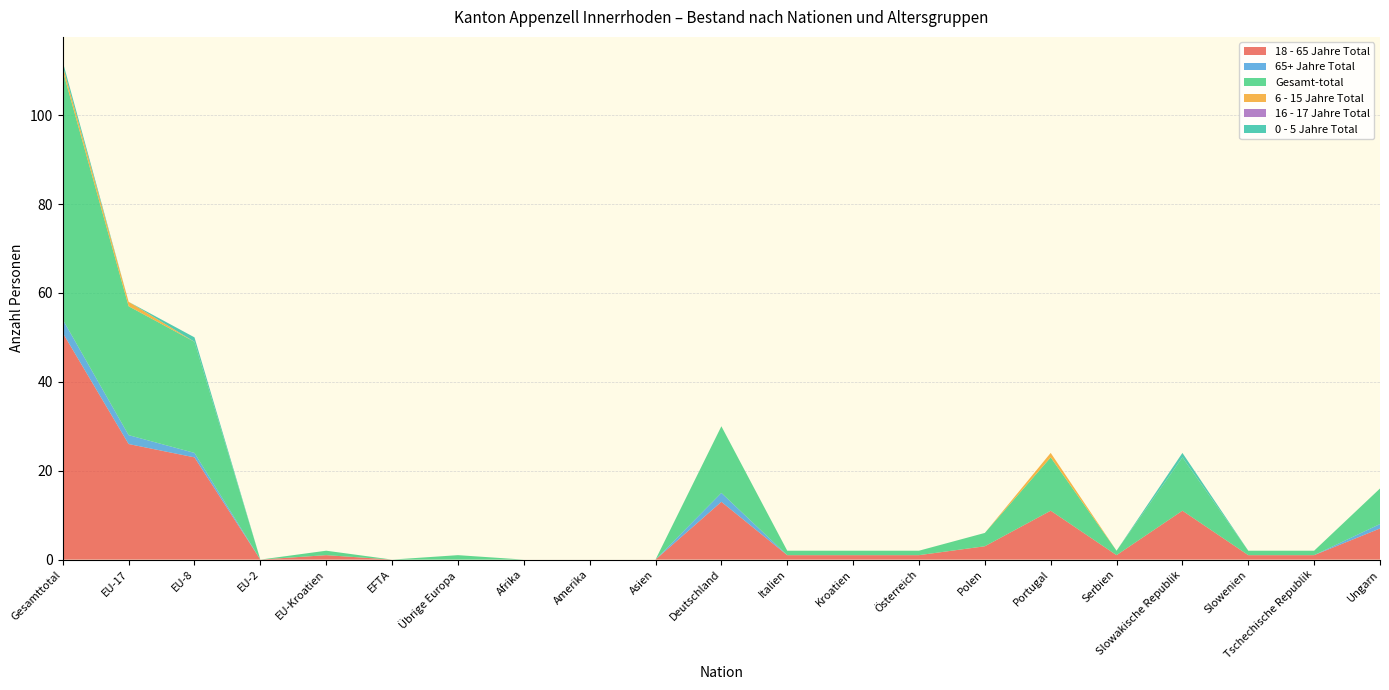

Reading right to left, list all the values displayed in this chart.

18 - 65 Jahre Total: Ungarn=7	Tschechische Republik=1	Slowenien=1	Slowakische Republik=11	Serbien=1	Portugal=11	Polen=3	Österreich=1	Kroatien=1	Italien=1	Deutschland=13	Asien=0	Amerika=0	Afrika=0	Übrige Europa=0	EFTA=0	EU-Kroatien=1	EU-2=0	EU-8=23	EU-17=26	Gesamttotal=51
65+ Jahre Total: Ungarn=1	Tschechische Republik=0	Slowenien=0	Slowakische Republik=0	Serbien=0	Portugal=0	Polen=0	Österreich=0	Kroatien=0	Italien=0	Deutschland=2	Asien=0	Amerika=0	Afrika=0	Übrige Europa=0	EFTA=0	EU-Kroatien=0	EU-2=0	EU-8=1	EU-17=2	Gesamttotal=3
Gesamt-total: Ungarn=8	Tschechische Republik=1	Slowenien=1	Slowakische Republik=12	Serbien=1	Portugal=12	Polen=3	Österreich=1	Kroatien=1	Italien=1	Deutschland=15	Asien=0	Amerika=0	Afrika=0	Übrige Europa=1	EFTA=0	EU-Kroatien=1	EU-2=0	EU-8=25	EU-17=29	Gesamttotal=56
6 - 15 Jahre Total: Ungarn=0	Tschechische Republik=0	Slowenien=0	Slowakische Republik=0	Serbien=0	Portugal=1	Polen=0	Österreich=0	Kroatien=0	Italien=0	Deutschland=0	Asien=0	Amerika=0	Afrika=0	Übrige Europa=0	EFTA=0	EU-Kroatien=0	EU-2=0	EU-8=0	EU-17=1	Gesamttotal=1
16 - 17 Jahre Total: Ungarn=0	Tschechische Republik=0	Slowenien=0	Slowakische Republik=0	Serbien=0	Portugal=0	Polen=0	Österreich=0	Kroatien=0	Italien=0	Deutschland=0	Asien=0	Amerika=0	Afrika=0	Übrige Europa=0	EFTA=0	EU-Kroatien=0	EU-2=0	EU-8=0	EU-17=0	Gesamttotal=0
0 - 5 Jahre Total: Ungarn=0	Tschechische Republik=0	Slowenien=0	Slowakische Republik=1	Serbien=0	Portugal=0	Polen=0	Österreich=0	Kroatien=0	Italien=0	Deutschland=0	Asien=0	Amerika=0	Afrika=0	Übrige Europa=0	EFTA=0	EU-Kroatien=0	EU-2=0	EU-8=1	EU-17=0	Gesamttotal=1